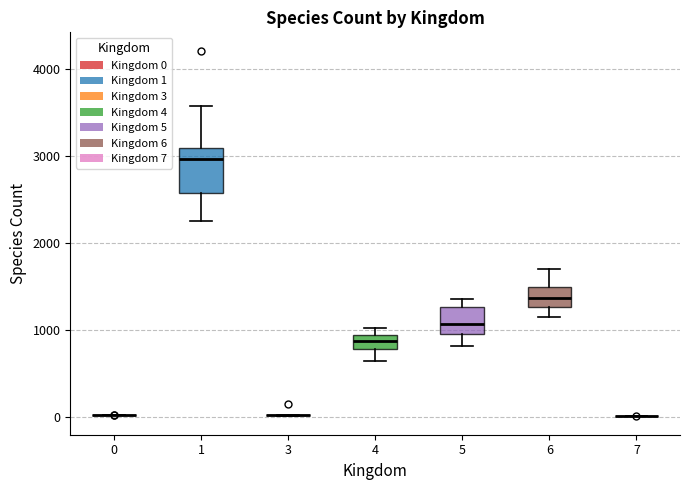

Reading left to right, transcribe this box plot: for each box, give where its median line is, the range the box spans, and where its two whiskers end, as read against the y-axis. The values are not printed on the chart, so give them approximately, as read against the axis.

0: box collapsed to a line at 0, whiskers 0 to 0
1: median 3000, box 2600 to 3100, whiskers 2300 to 3600
3: box collapsed to a line at 0, whiskers 0 to 0
4: median 900 (inside the box), box 800 to 900, whiskers 600 to 1000
5: median 1100, box 1000 to 1300, whiskers 800 to 1400
6: median 1400, box 1300 to 1500, whiskers 1200 to 1700
7: box collapsed to a line at 0, whiskers 0 to 0